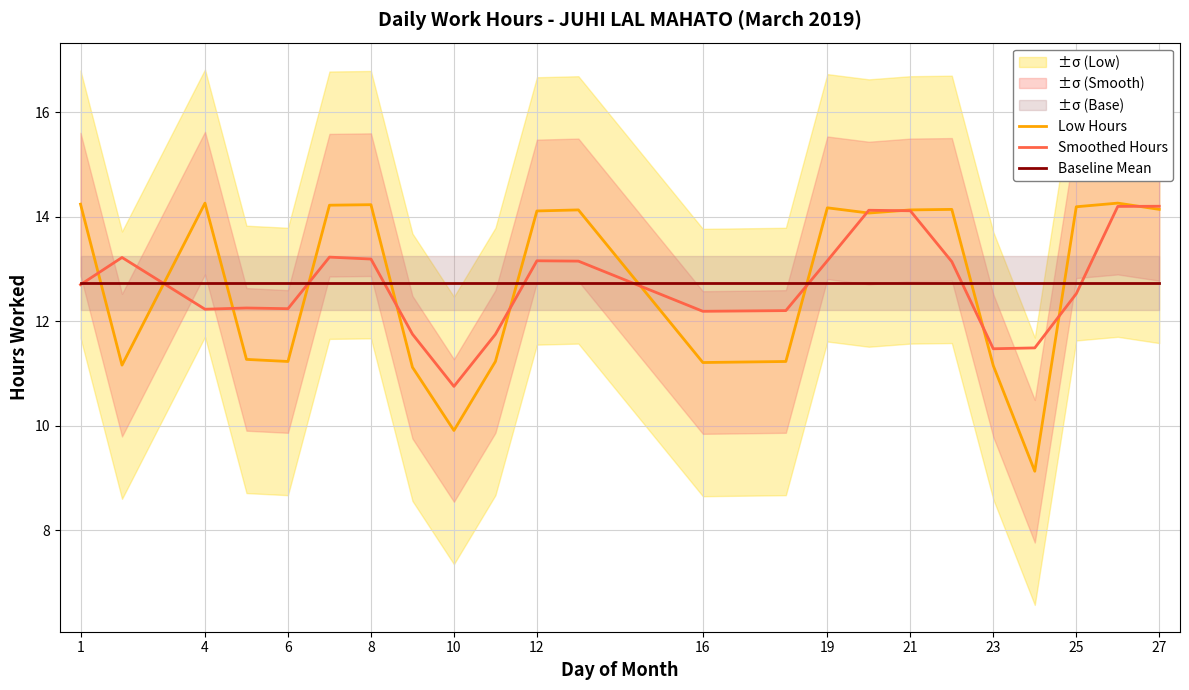

How many data points in Low Hours are above 14?

13